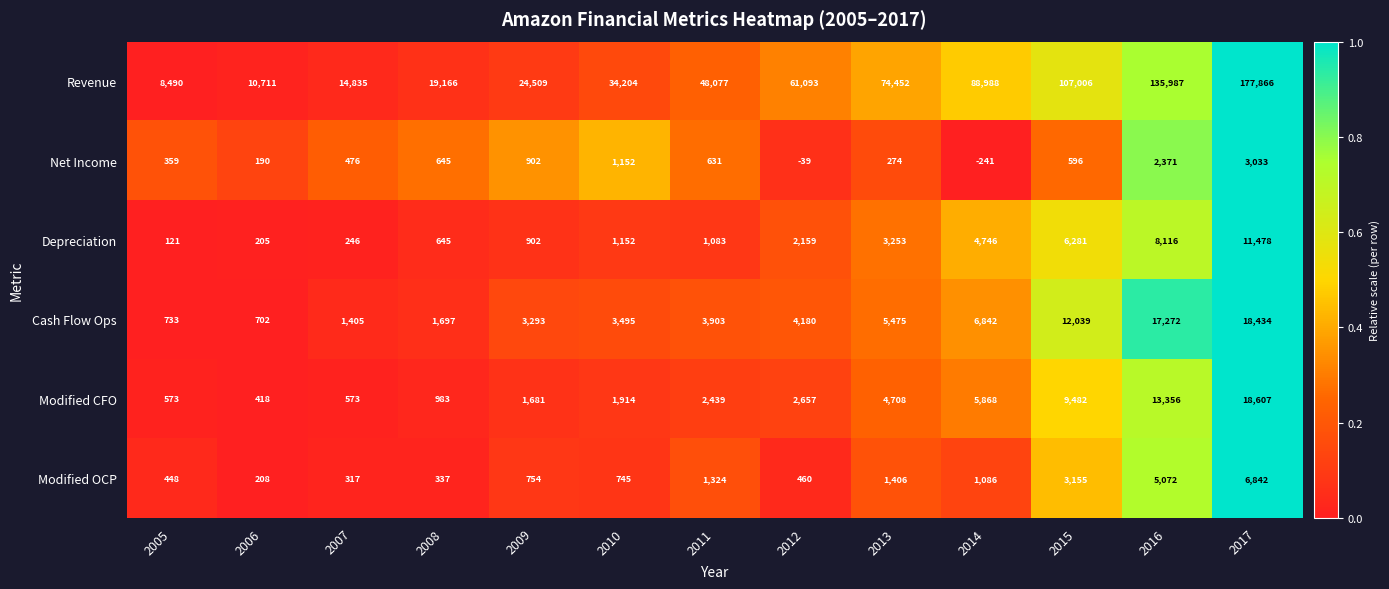

The Net Income series shows -51 at 2012. True or false?

False